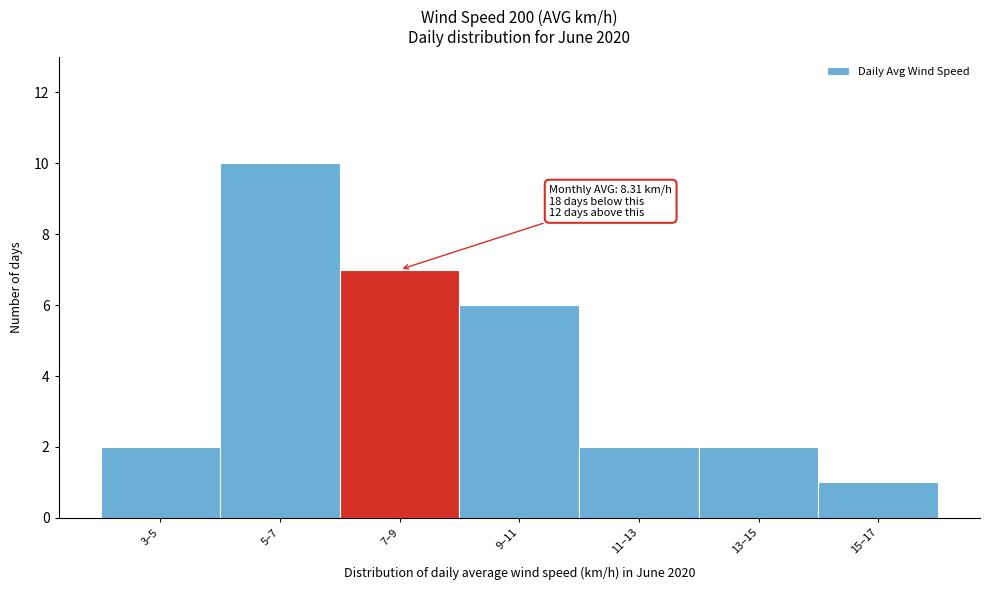

Reading right to left, what are all the values shown in this chart?

15–17=1	13–15=2	11–13=2	9–11=6	7–9=7	5–7=10	3–5=2